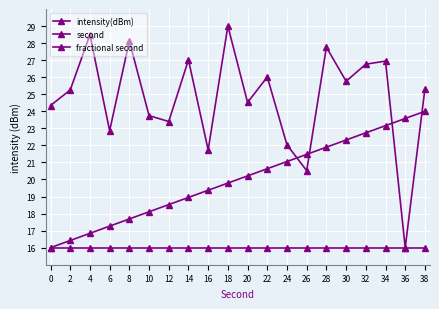

How many categories are shown in the chart?

20